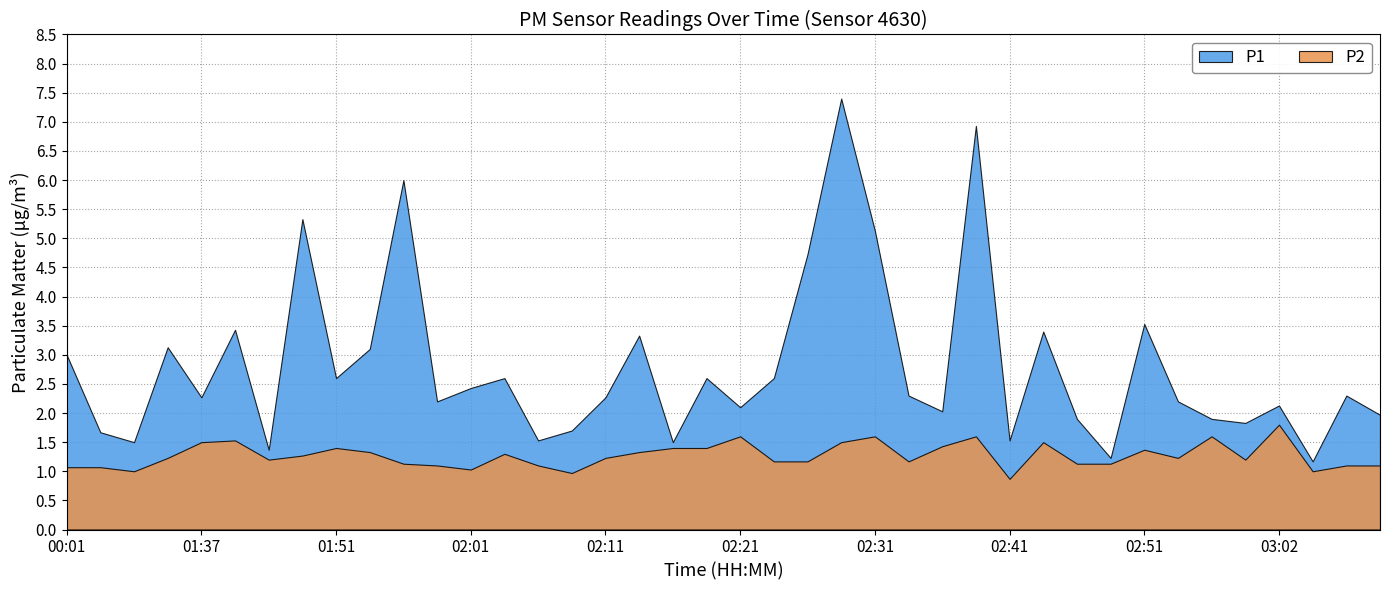

At how many categories does at least one series exceed 2?

27